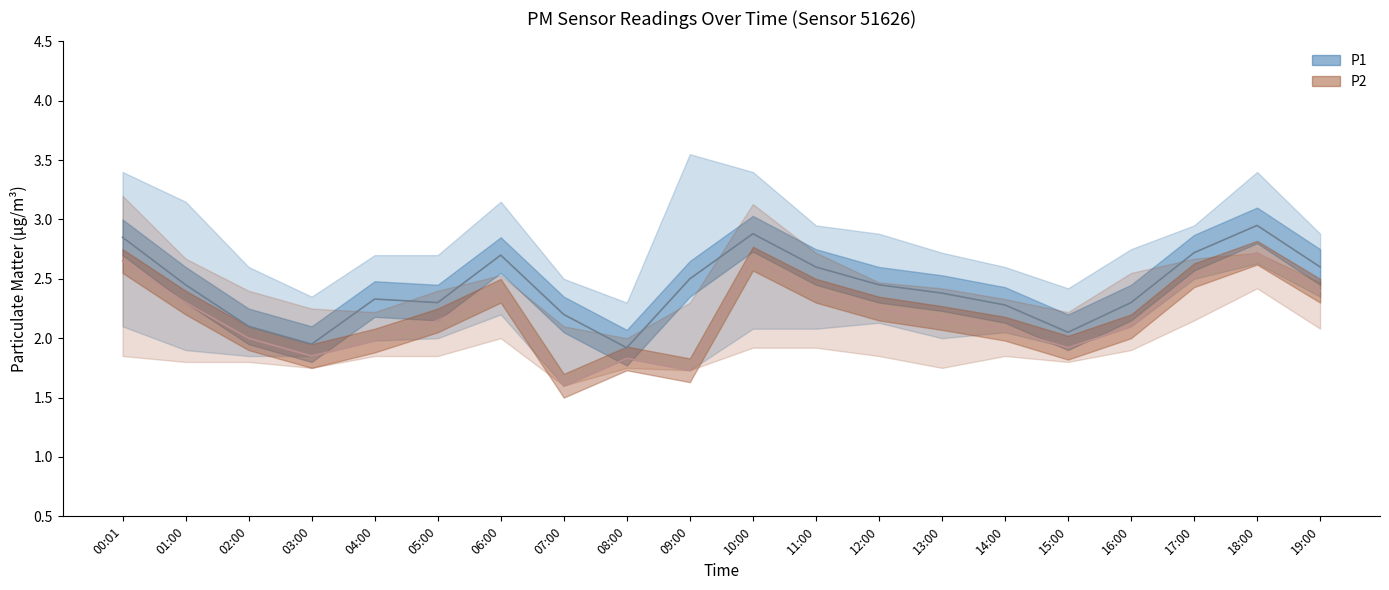

True or false: P2_upper has a value of 3.1 at 10:00.

True